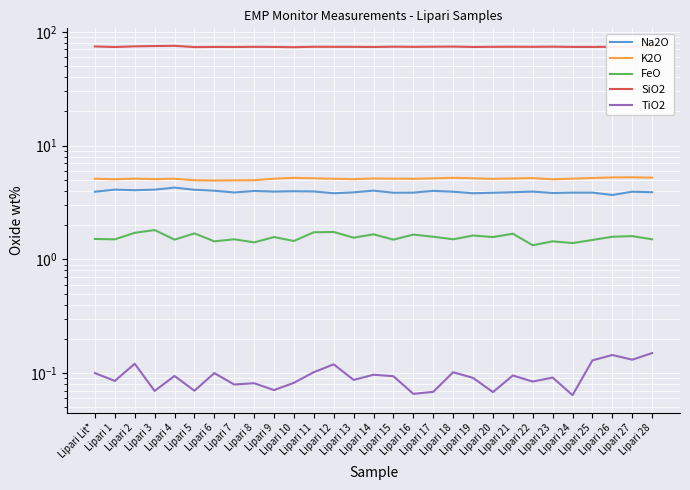

Reading right to left, extract all data points from this chart.

Na2O: Lipari 28=3.9	Lipari 27=3.9	Lipari 26=3.7	Lipari 25=3.9	Lipari 24=3.9	Lipari 23=3.8	Lipari 22=3.9	Lipari 21=3.9	Lipari 20=3.9	Lipari 19=3.8	Lipari 18=3.9	Lipari 17=4.0	Lipari 16=3.9	Lipari 15=3.9	Lipari 14=4.0	Lipari 13=3.9	Lipari 12=3.8	Lipari 11=4.0	Lipari 10=4.0	Lipari 9=3.9	Lipari 8=4.0	Lipari 7=3.9	Lipari 6=4.0	Lipari 5=4.1	Lipari 4=4.3	Lipari 3=4.1	Lipari 2=4.0	Lipari 1=4.1	Lipari Lit*=3.9
K2O: Lipari 28=5.2	Lipari 27=5.3	Lipari 26=5.2	Lipari 25=5.2	Lipari 24=5.1	Lipari 23=5.0	Lipari 22=5.2	Lipari 21=5.1	Lipari 20=5.1	Lipari 19=5.2	Lipari 18=5.2	Lipari 17=5.2	Lipari 16=5.1	Lipari 15=5.1	Lipari 14=5.1	Lipari 13=5.1	Lipari 12=5.1	Lipari 11=5.2	Lipari 10=5.2	Lipari 9=5.1	Lipari 8=5.0	Lipari 7=5.0	Lipari 6=4.9	Lipari 5=5.0	Lipari 4=5.1	Lipari 3=5.1	Lipari 2=5.1	Lipari 1=5.1	Lipari Lit*=5.1
FeO: Lipari 28=1.5	Lipari 27=1.6	Lipari 26=1.6	Lipari 25=1.5	Lipari 24=1.4	Lipari 23=1.4	Lipari 22=1.3	Lipari 21=1.7	Lipari 20=1.6	Lipari 19=1.6	Lipari 18=1.5	Lipari 17=1.6	Lipari 16=1.6	Lipari 15=1.5	Lipari 14=1.7	Lipari 13=1.6	Lipari 12=1.7	Lipari 11=1.7	Lipari 10=1.4	Lipari 9=1.6	Lipari 8=1.4	Lipari 7=1.5	Lipari 6=1.4	Lipari 5=1.7	Lipari 4=1.5	Lipari 3=1.8	Lipari 2=1.7	Lipari 1=1.5	Lipari Lit*=1.5
SiO2: Lipari 28=74.0	Lipari 27=74.2	Lipari 26=73.8	Lipari 25=73.6	Lipari 24=73.7	Lipari 23=74.0	Lipari 22=73.8	Lipari 21=73.9	Lipari 20=73.8	Lipari 19=73.5	Lipari 18=74.2	Lipari 17=74.0	Lipari 16=73.8	Lipari 15=74.0	Lipari 14=73.5	Lipari 13=73.8	Lipari 12=73.8	Lipari 11=73.9	Lipari 10=73.2	Lipari 9=73.6	Lipari 8=73.8	Lipari 7=73.5	Lipari 6=73.6	Lipari 5=73.4	Lipari 4=75.3	Lipari 3=75.0	Lipari 2=74.5	Lipari 1=73.5	Lipari Lit*=74.3
TiO2: Lipari 28=0.1	Lipari 27=0.1	Lipari 26=0.1	Lipari 25=0.1	Lipari 24=0.1	Lipari 23=0.1	Lipari 22=0.1	Lipari 21=0.1	Lipari 20=0.1	Lipari 19=0.1	Lipari 18=0.1	Lipari 17=0.1	Lipari 16=0.1	Lipari 15=0.1	Lipari 14=0.1	Lipari 13=0.1	Lipari 12=0.1	Lipari 11=0.1	Lipari 10=0.1	Lipari 9=0.1	Lipari 8=0.1	Lipari 7=0.1	Lipari 6=0.1	Lipari 5=0.1	Lipari 4=0.1	Lipari 3=0.1	Lipari 2=0.1	Lipari 1=0.1	Lipari Lit*=0.1